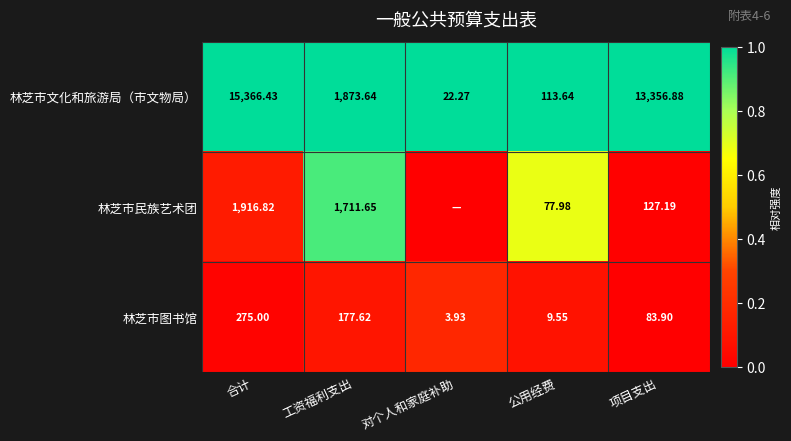

Where is 林芝市文化和旅游局（市文物局） nearest to the value 7694?

项目支出